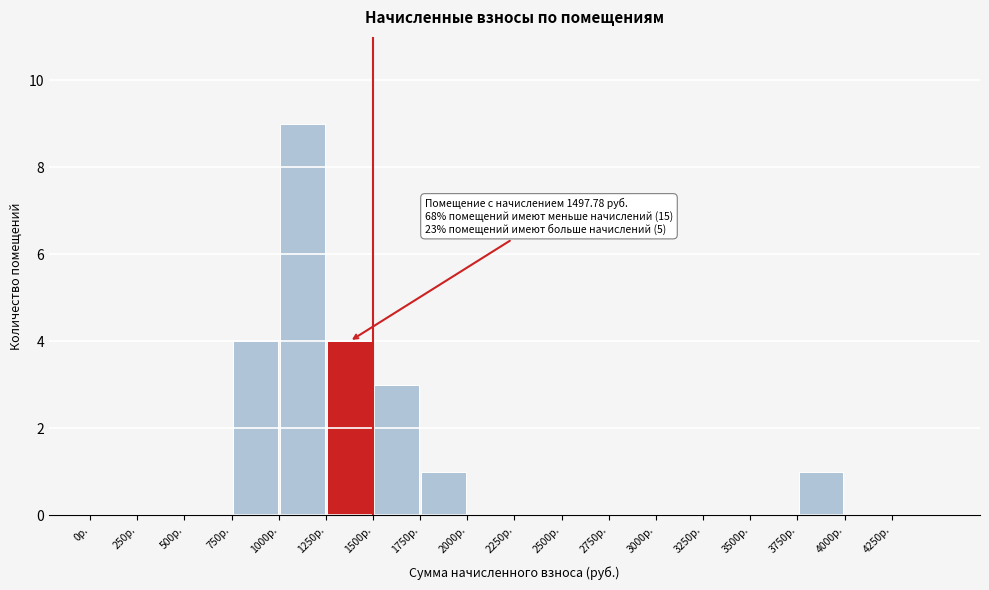

Which range on the x-axis has the tallest bar?

1000 to 1250